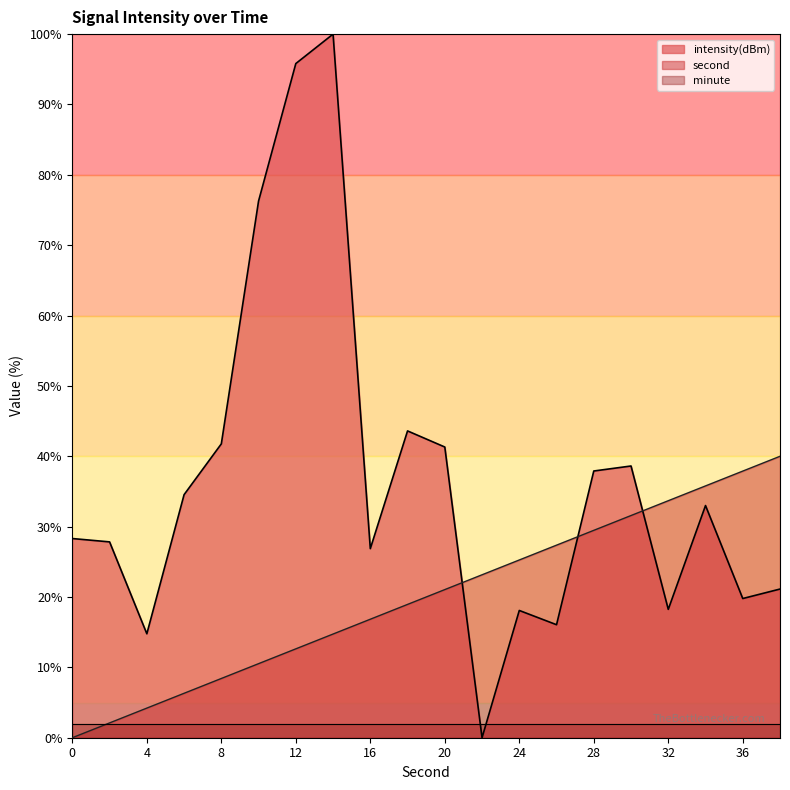

What is the value of the intensity(dBm) point at the 6th from the left?

76.3